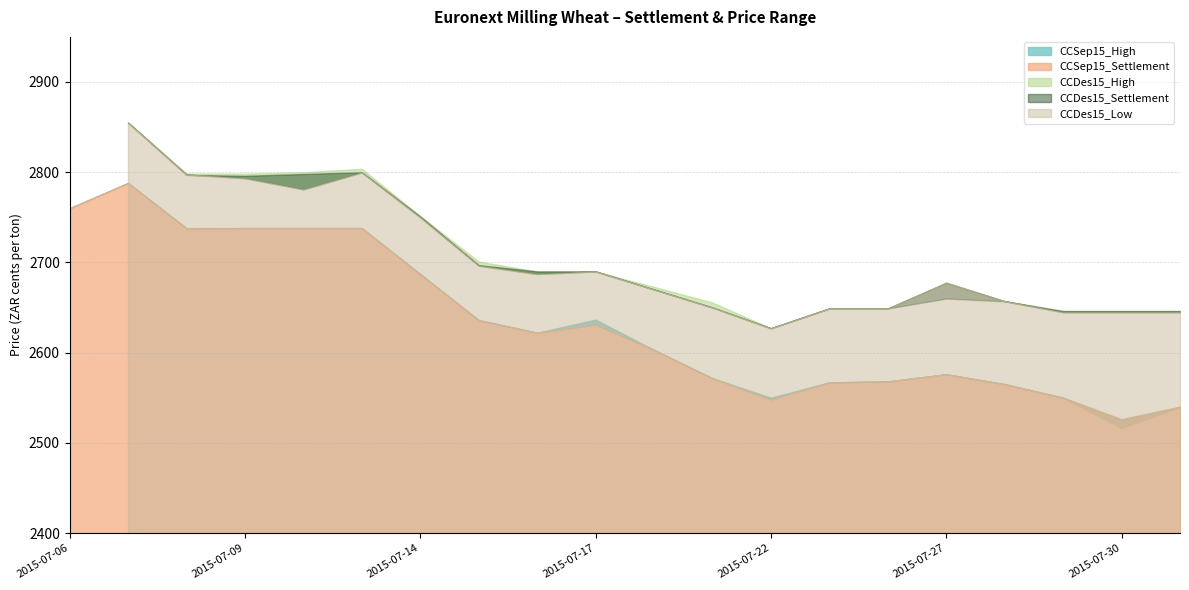

How many values in the CCSep15_Settlement series are below 2622?

10